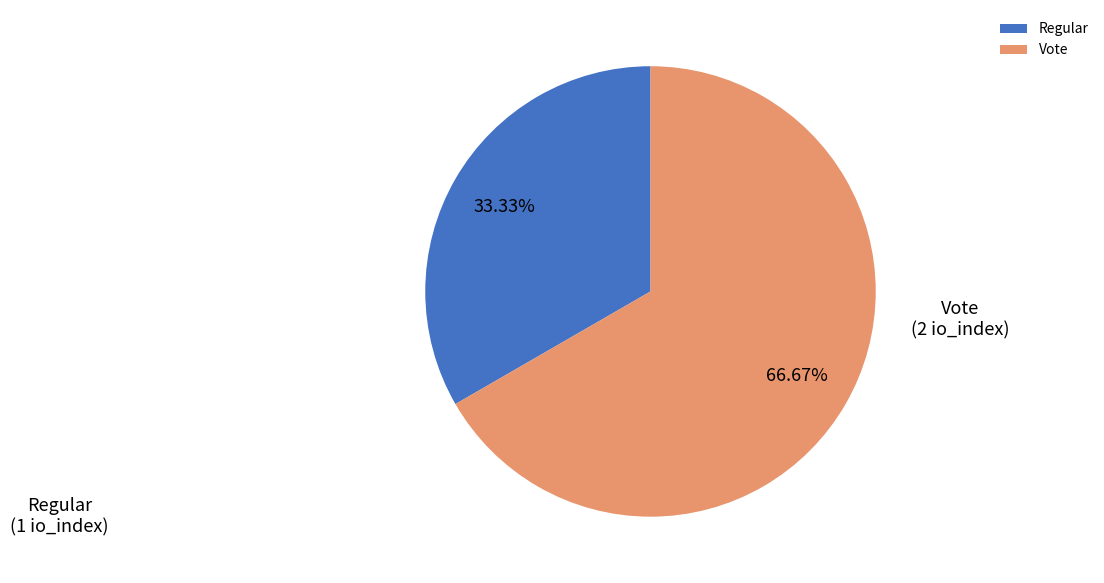

To the nearest percent, what is the difference between the Vote and Regular slice percentages?

33%